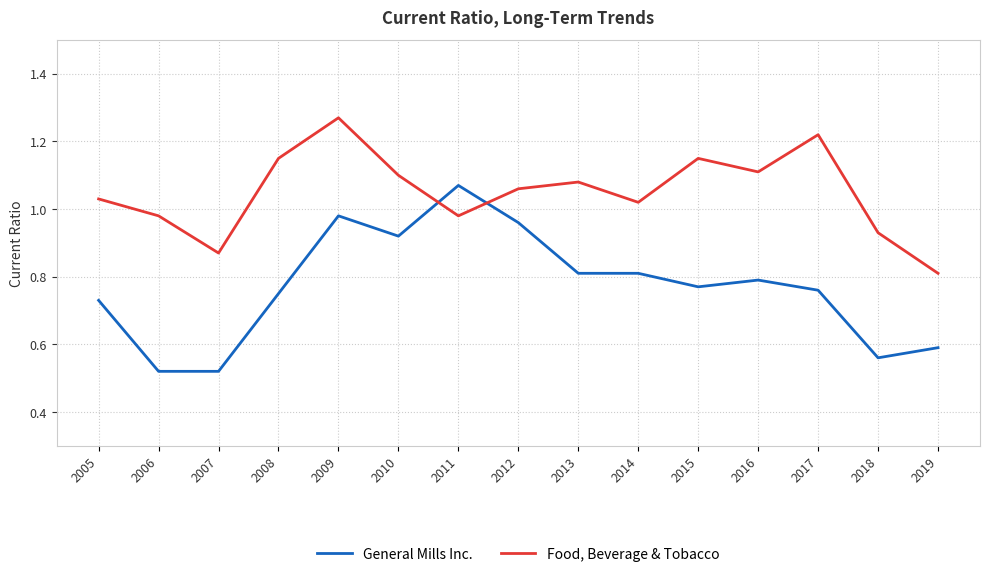

Is it true that Food, Beverage & Tobacco equals 1.6 at 2013?

False